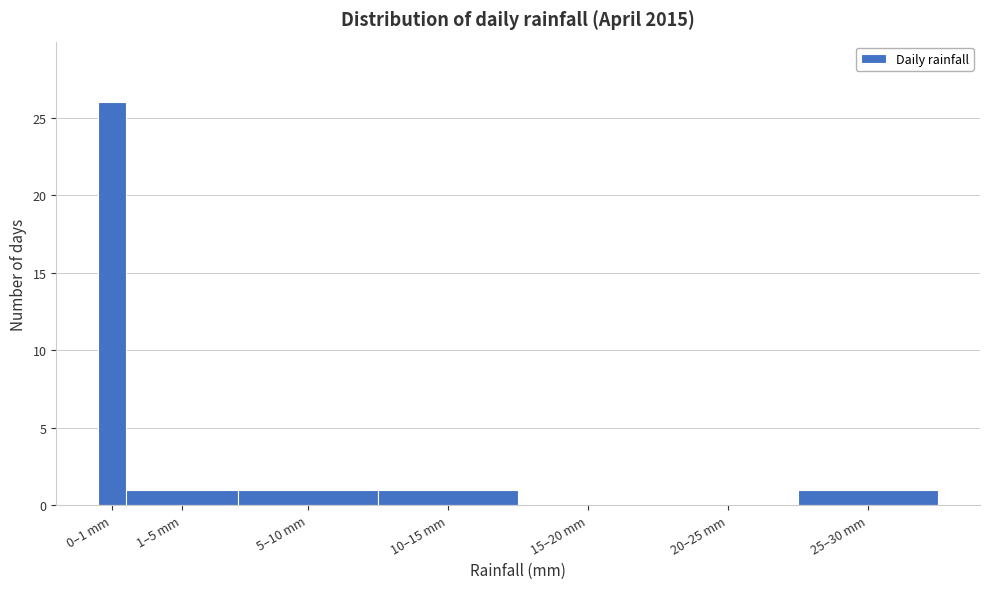

Reading left to right, list all the values displayed in this chart.

0–1 mm=26	1–5 mm=1	5–10 mm=1	10–15 mm=1	15–20 mm=0	20–25 mm=0	25–30 mm=1